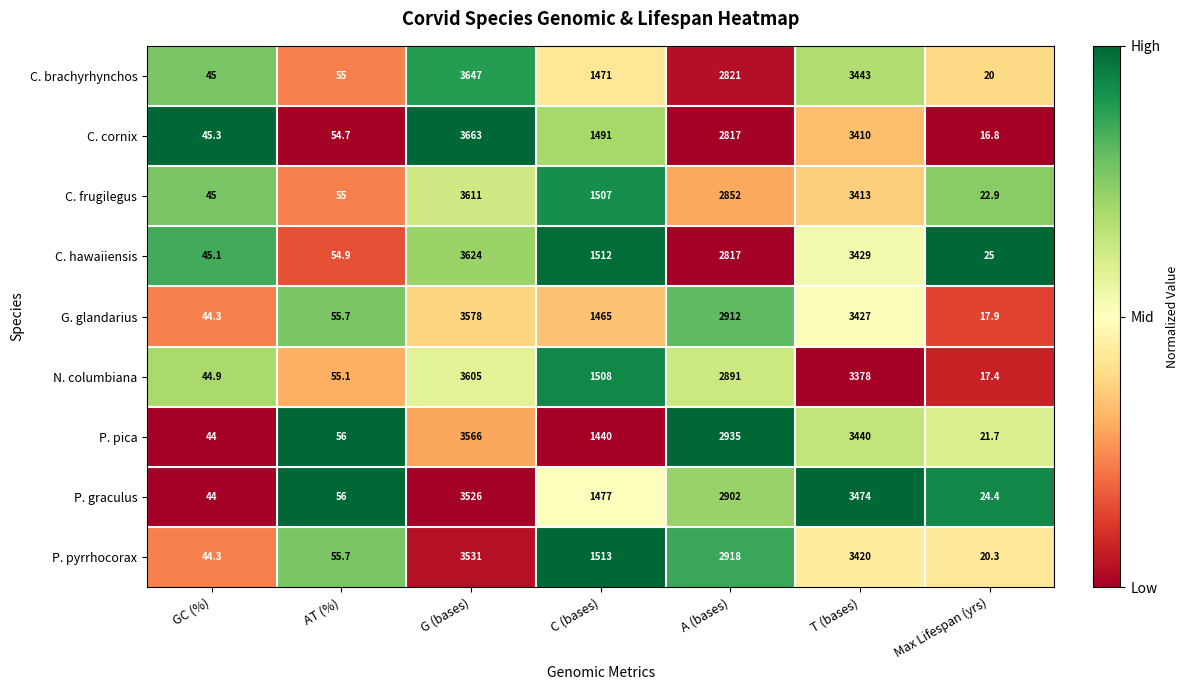

List the labels in order of P. pica value, largest first.

G (bases), T (bases), A (bases), C (bases), AT (%), GC (%), Max Lifespan (yrs)